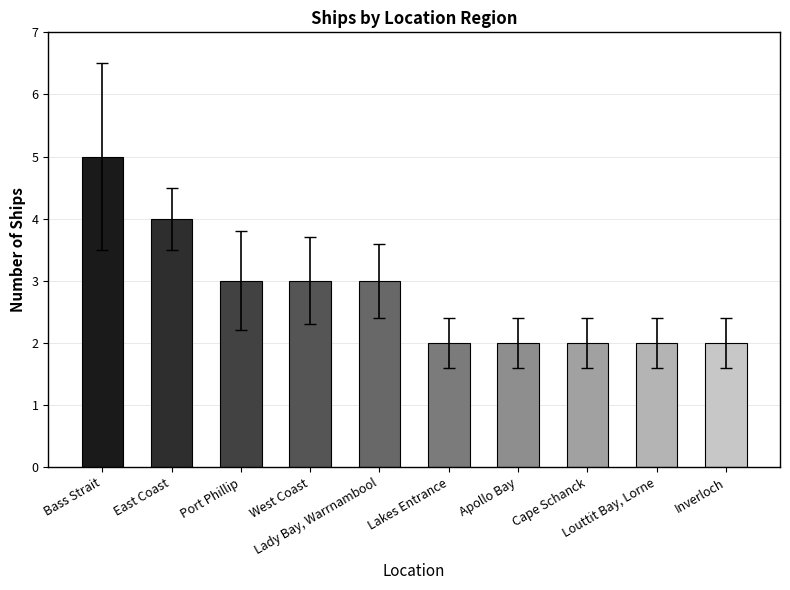

What is the value of the 5th bar from the left?

3